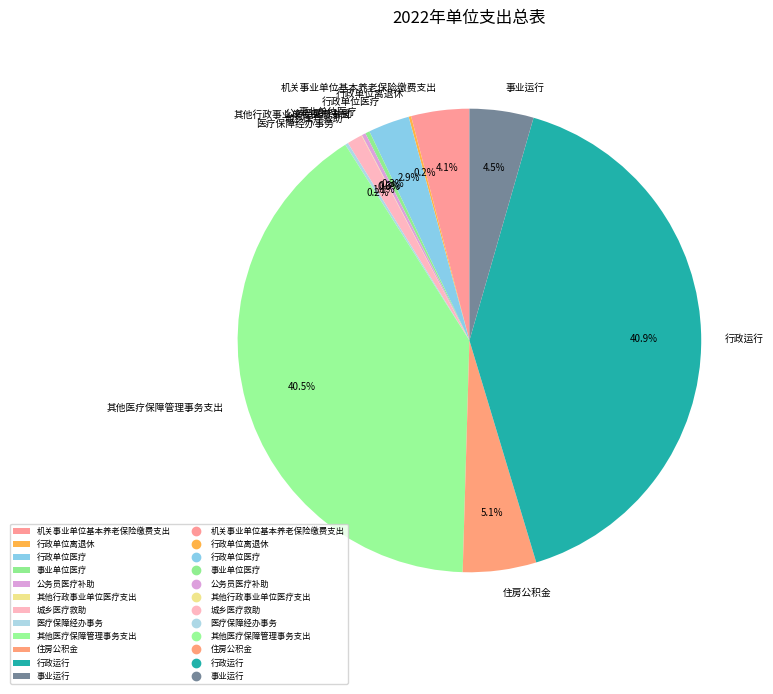

Between 行政单位医疗 and 事业单位医疗, which is larger?

行政单位医疗